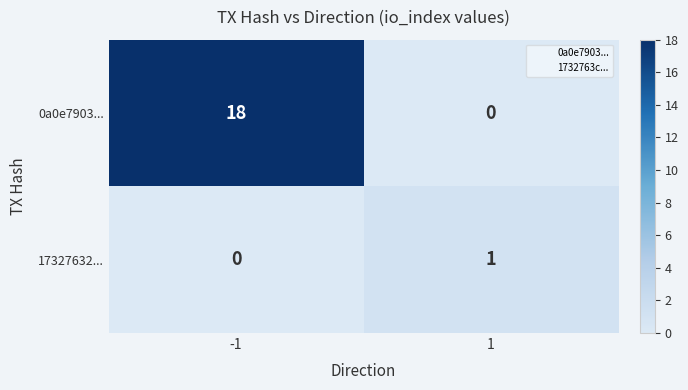

How many data points in 0a0e7903... are less than 18?

1